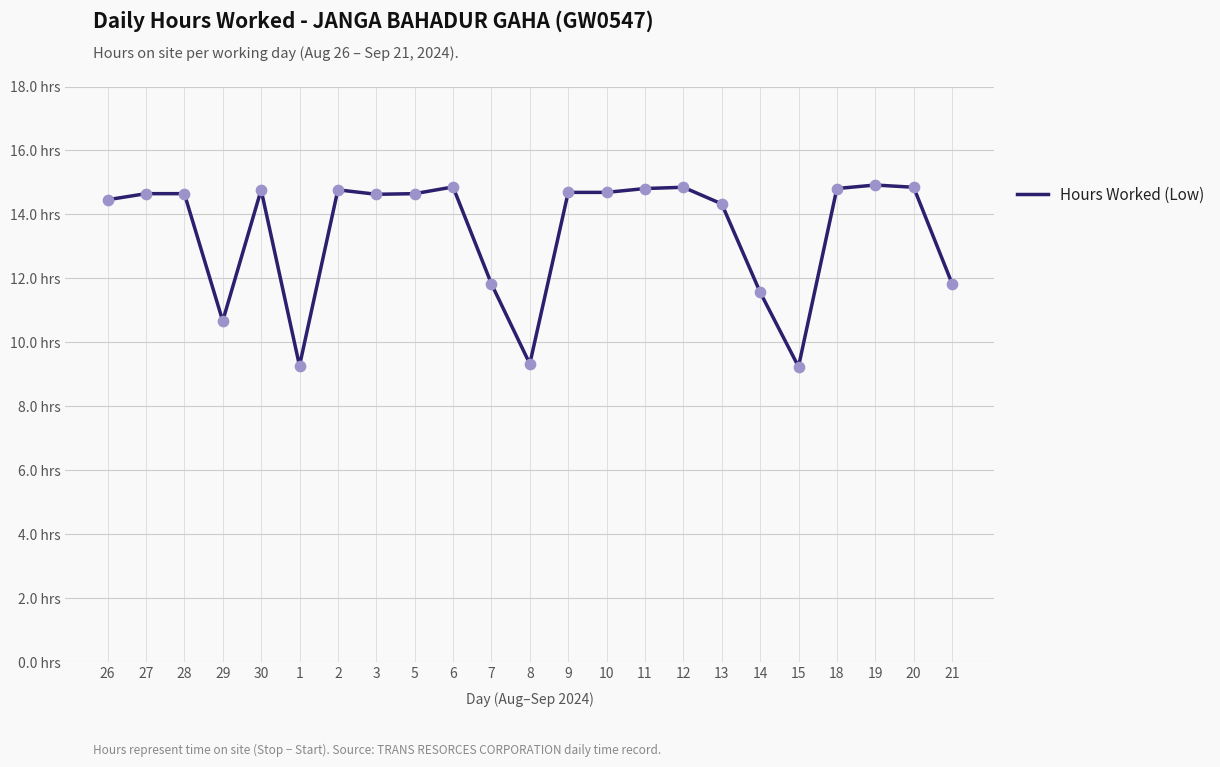

Approximately how many times larger is the value at 28 compared to 6?

1.0